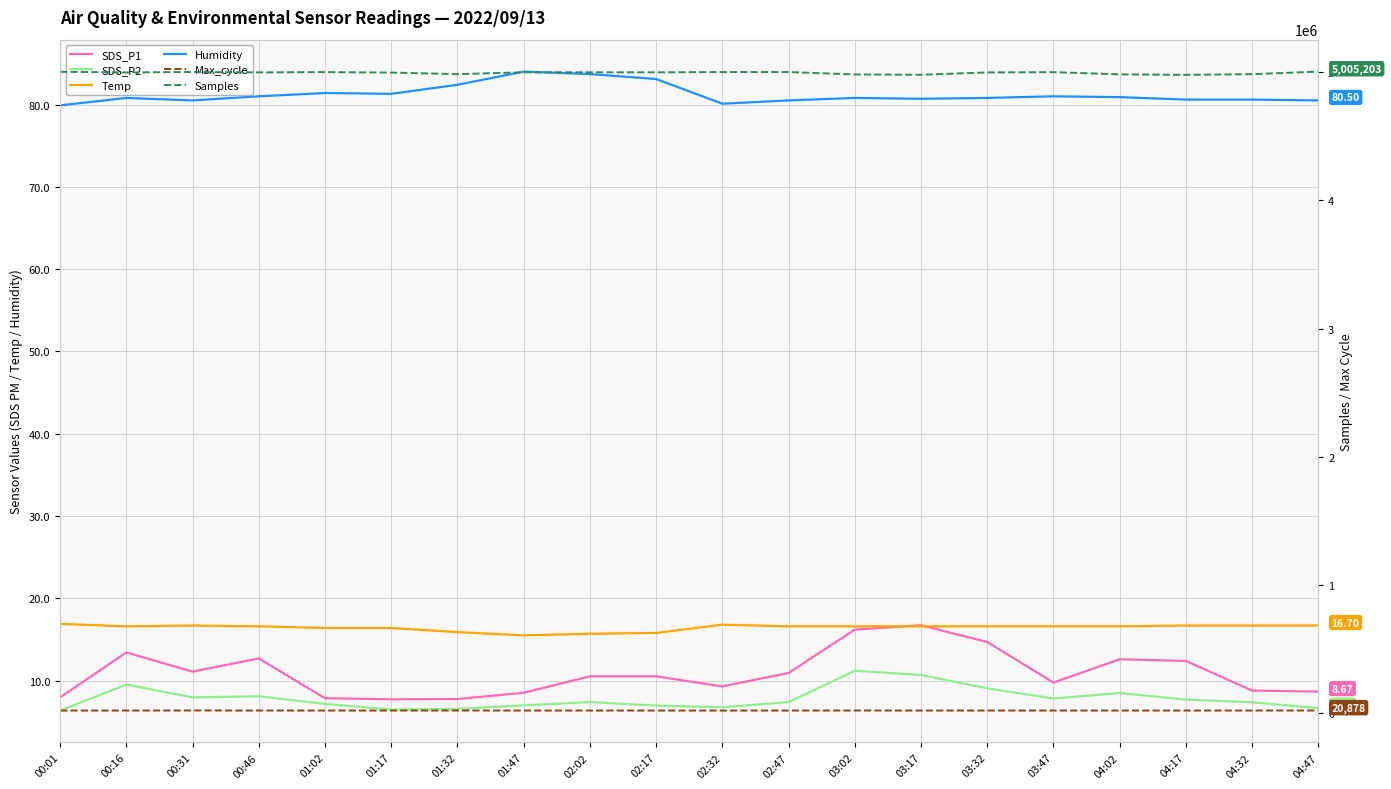

Reading left to right, what are all the values shown in this chart?

SDS_P1: 8.0	13.4	11.1	12.7	7.9	7.7	7.8	8.5	10.5	10.5	9.3	10.9	16.2	16.7	14.7	9.8	12.6	12.4	8.8	8.7
SDS_P2: 6.4	9.5	8.0	8.1	7.2	6.5	6.6	7.0	7.4	7.0	6.8	7.4	11.2	10.7	9.1	7.8	8.5	7.7	7.4	6.7
Temp: 16.9	16.6	16.7	16.6	16.4	16.4	15.9	15.5	15.7	15.8	16.8	16.6	16.6	16.6	16.6	16.6	16.6	16.7	16.7	16.7
Humidity: 79.9	80.8	80.5	81.0	81.4	81.3	82.4	84.0	83.7	83.1	80.1	80.5	80.8	80.7	80.8	81.0	80.9	80.6	80.6	80.5
Max_cycle: 20465.0	20488.0	21032.0	20599.0	20491.0	20465.0	20906.0	20456.0	20456.0	20460.0	20504.0	20522.0	20918.0	20468.0	20555.0	20558.0	20471.0	20583.0	20572.0	20878.0
Samples: 5003704.0	4998717.0	5002189.0	4999091.0	5001465.0	4997650.0	4985405.0	4999974.0	4999732.0	4999688.0	5001738.0	5001737.0	4983106.0	4980502.0	4998951.0	5001055.0	4983838.0	4979817.0	4985223.0	5005203.0